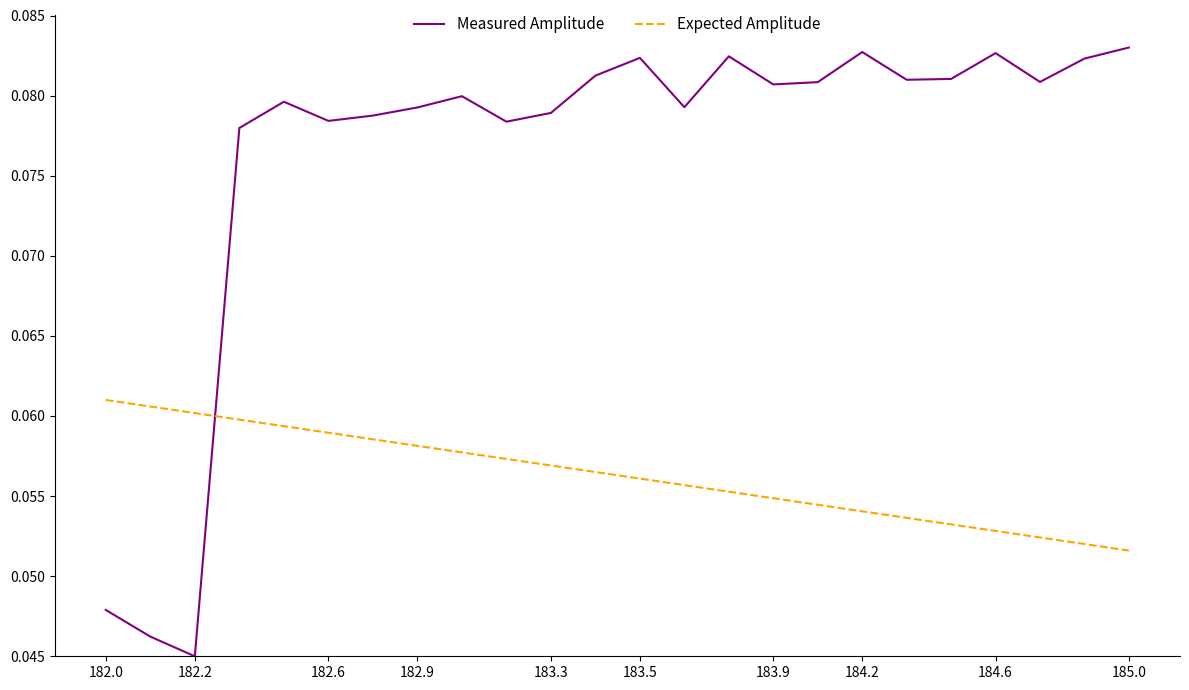

Count the Measured Amplitude values in the range 0 to 1.

24